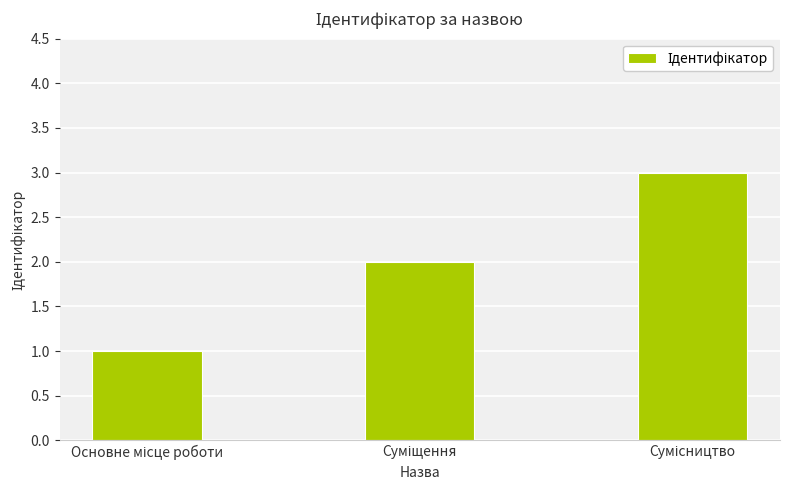

What is the sum of all values?

6